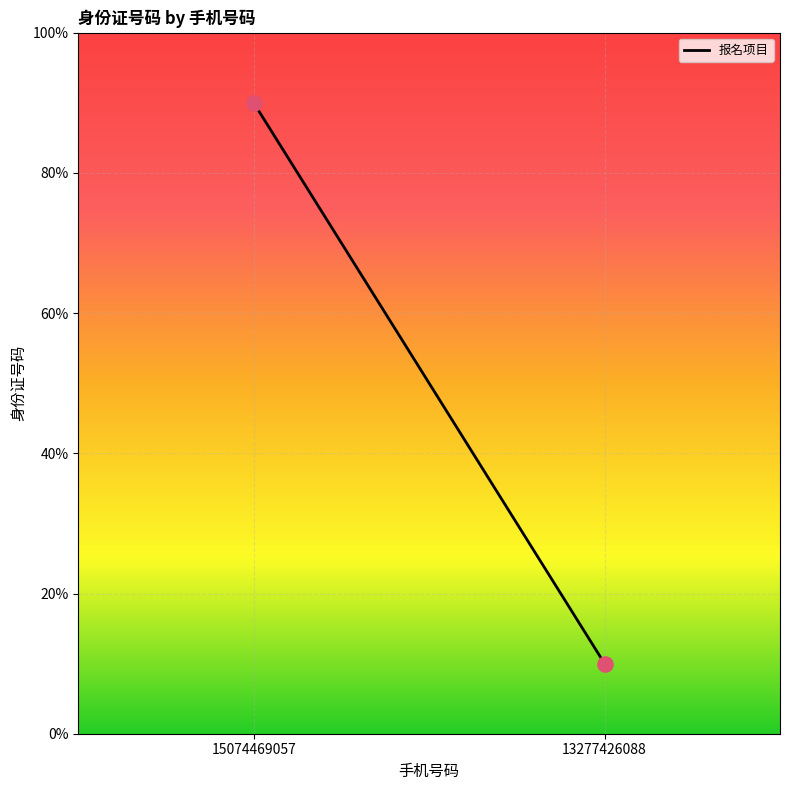

What is the range of Y values (max minus min)?

80